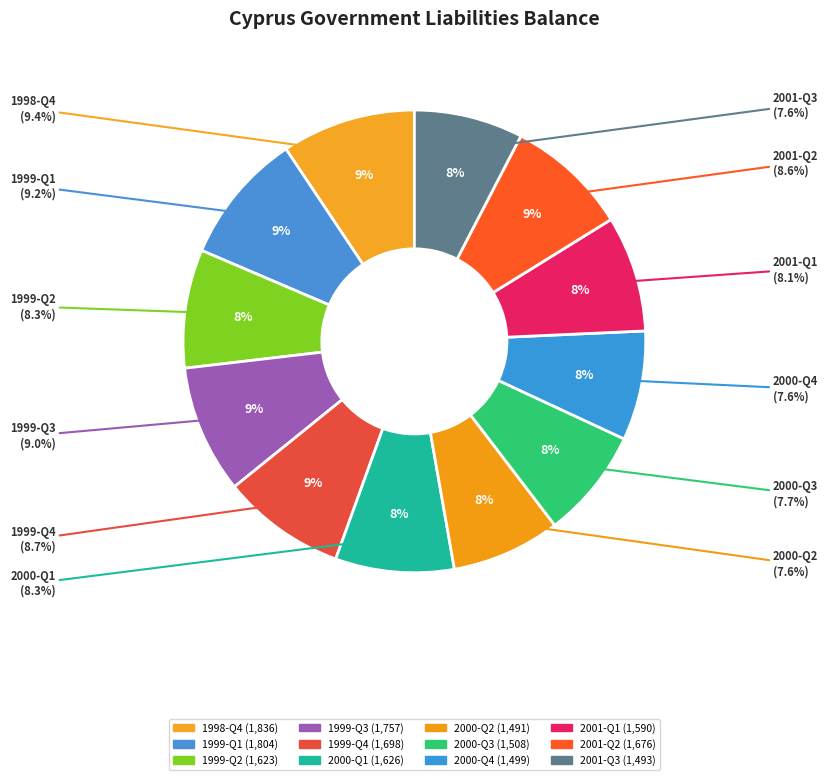

What portion of the pie excludes 1999-Q4?

91.3%